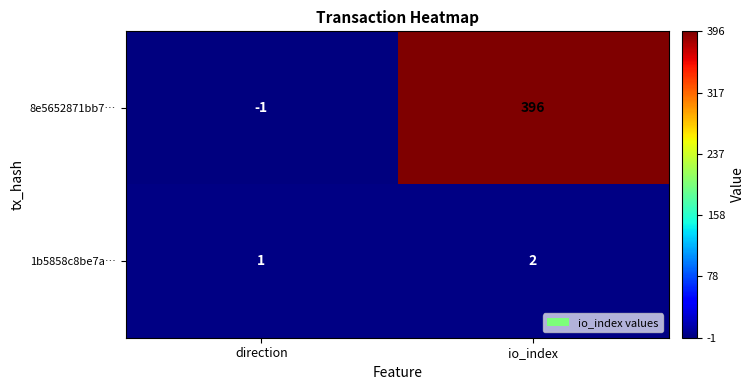

Which category has the highest value across all series?

io_index